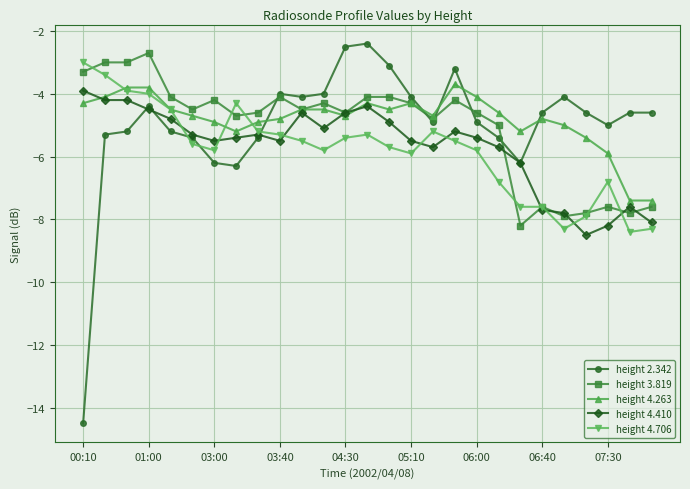

What is the greatest value displayed?

-2.4